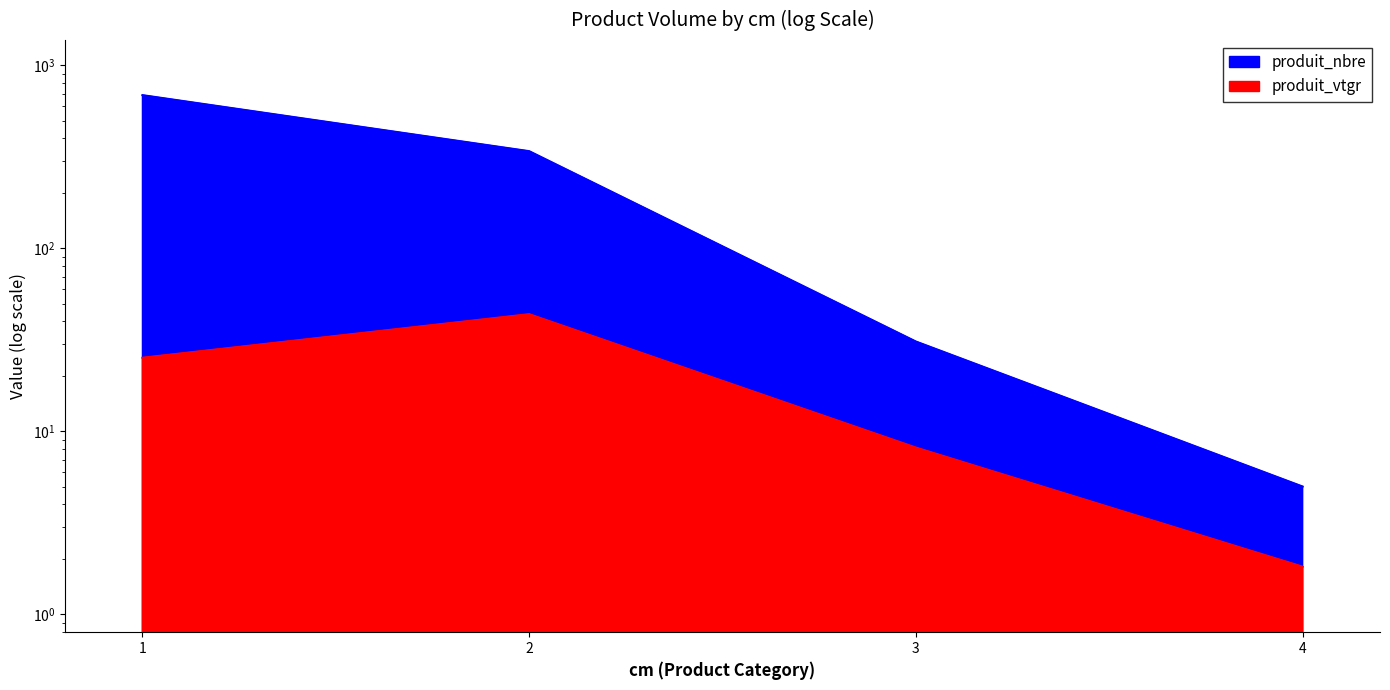

What is the difference between the produit_nbre values at 3 and 2?

309.0